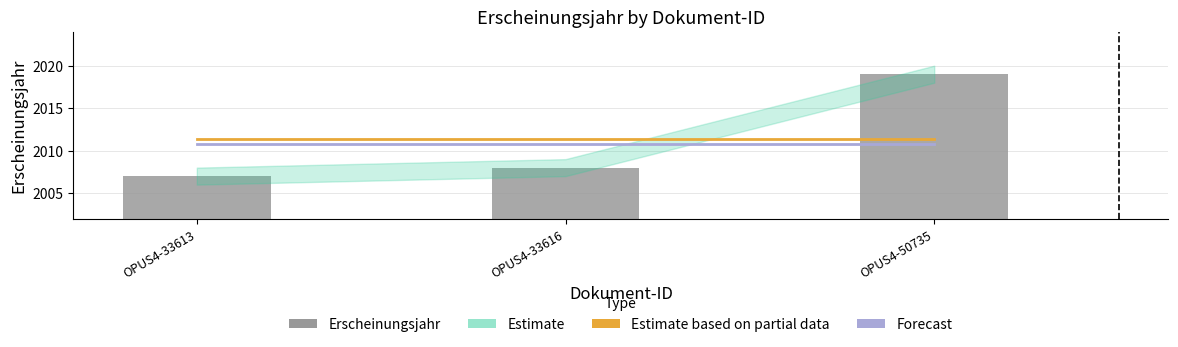

Which series has the widest spread of values?

Erscheinungsjahr